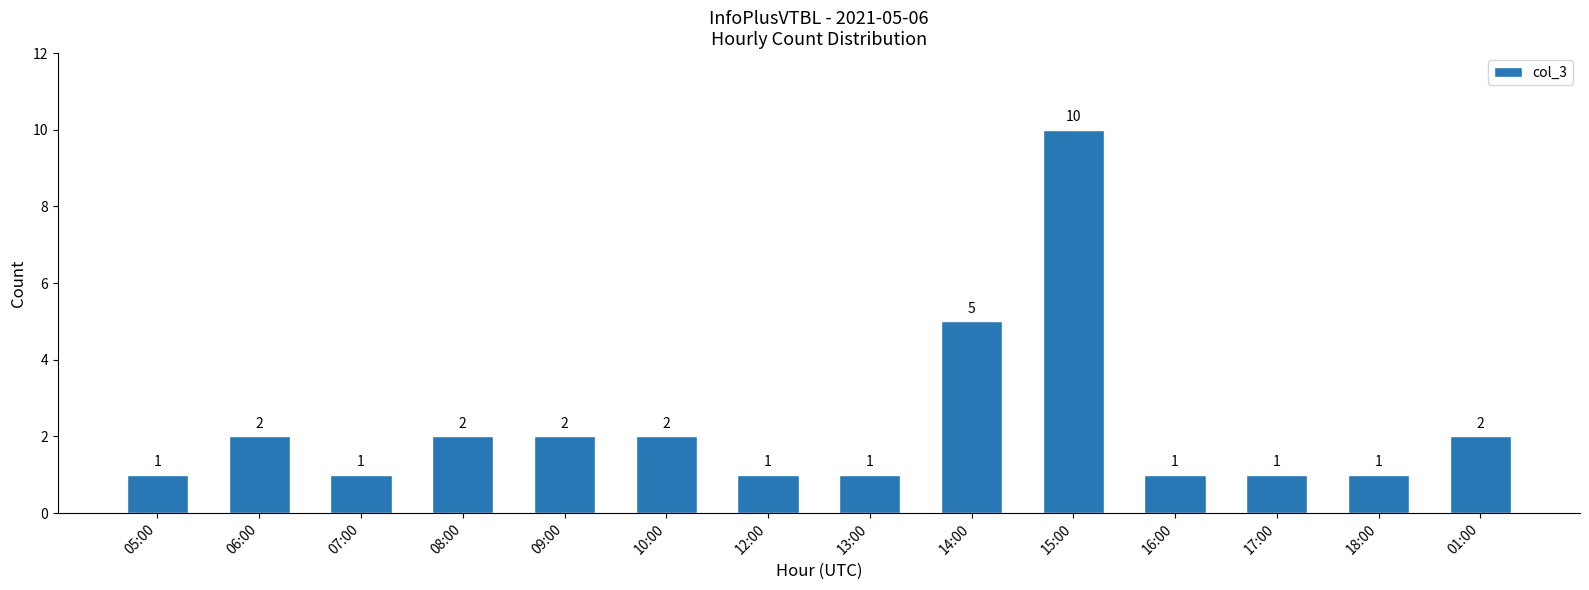

Which has a higher value, 14:00 or 16:00?

14:00